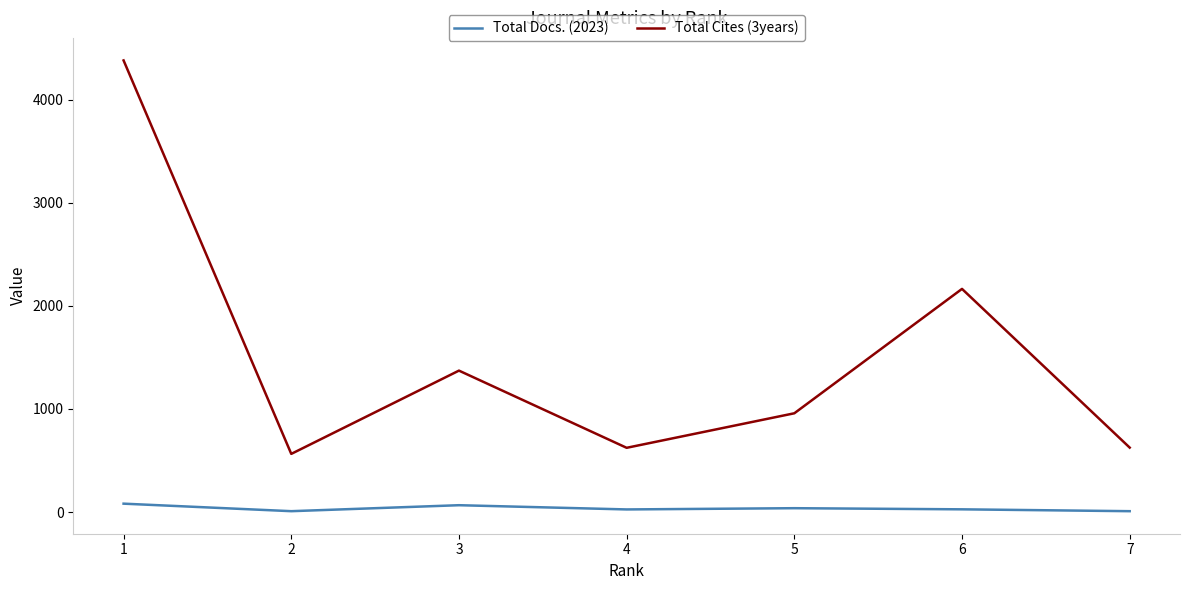

Which category has the highest value across all series?

1